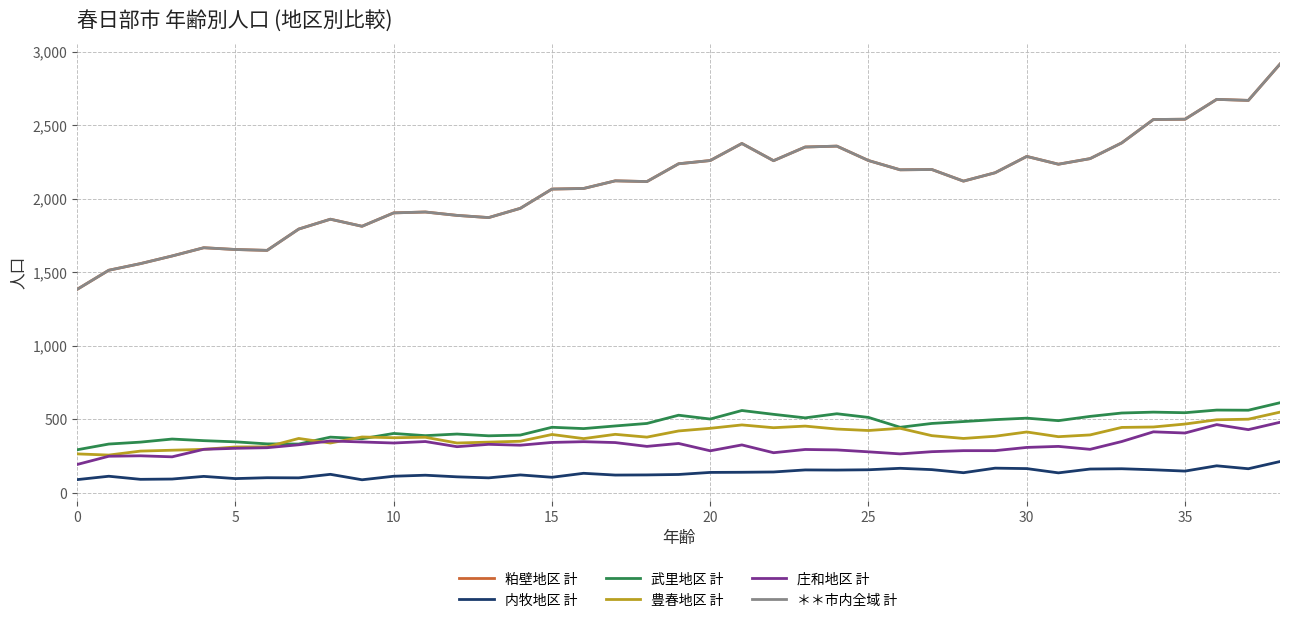

True or false: ＊＊市内全域 計 and 粕壁地区 計 cross at least once.

False